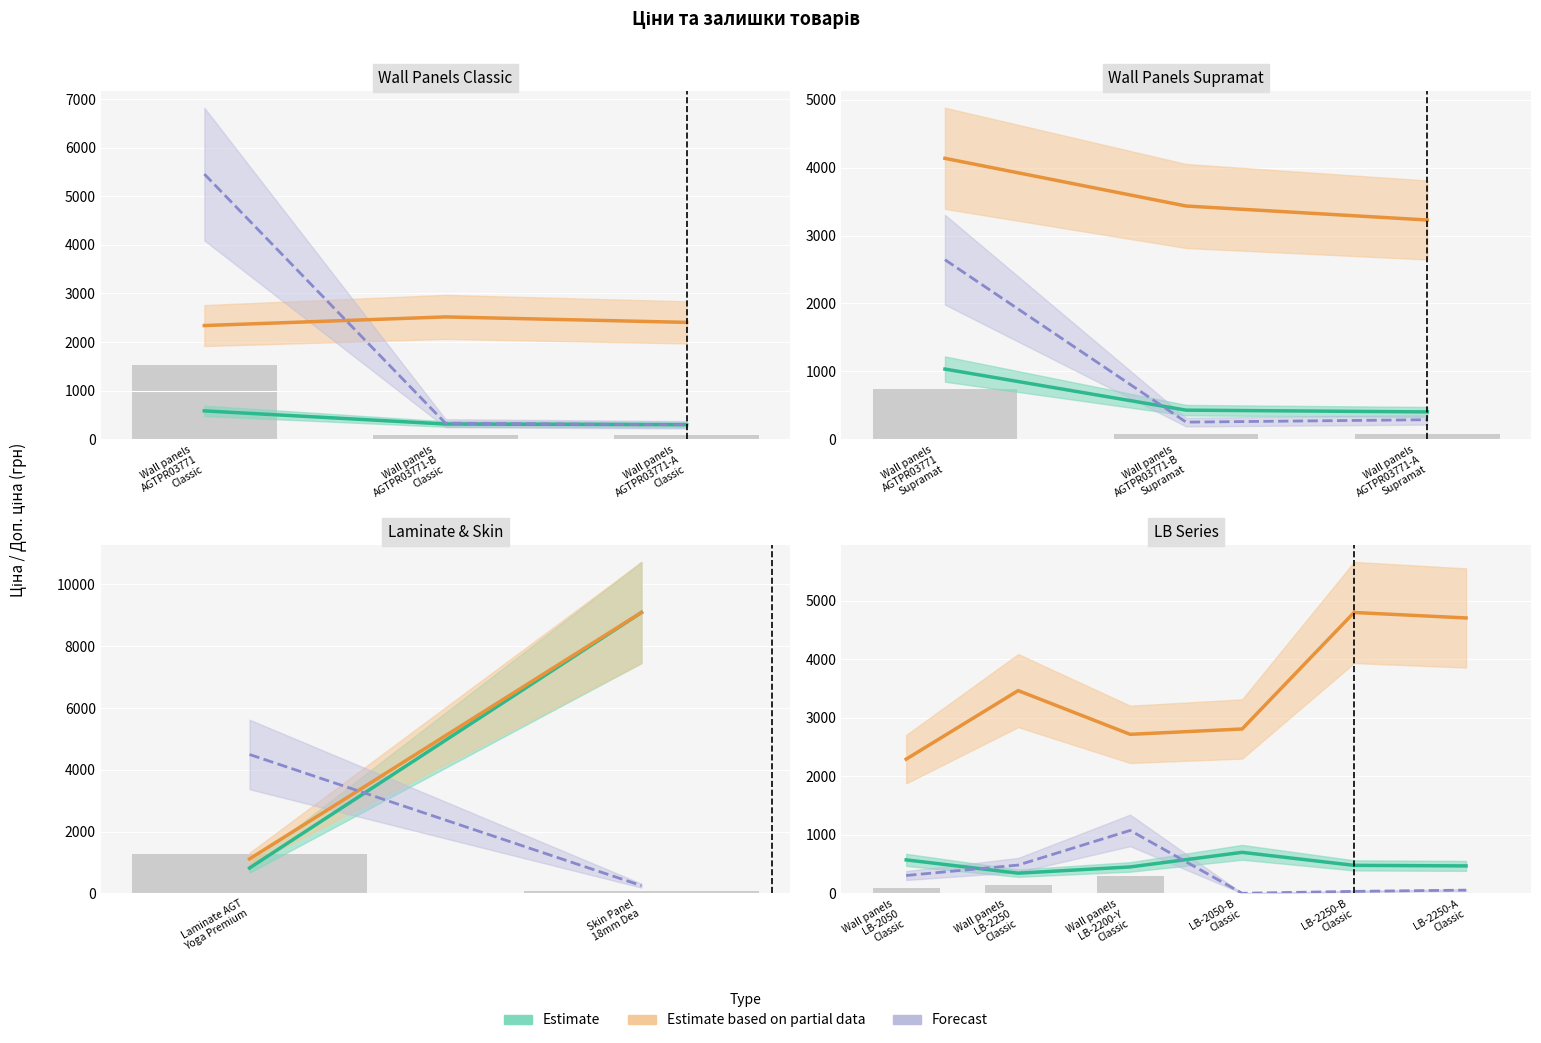

Is it true that the value at Wall panels LB-2050 Classic is 149?

False